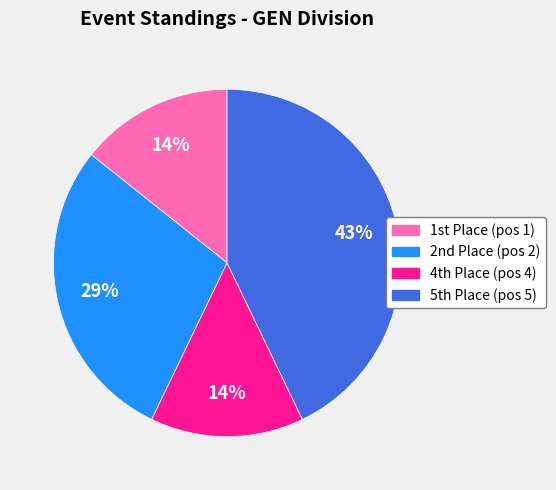

To the nearest percent, what is the difference between the largest and smallest slice percentages?

29%